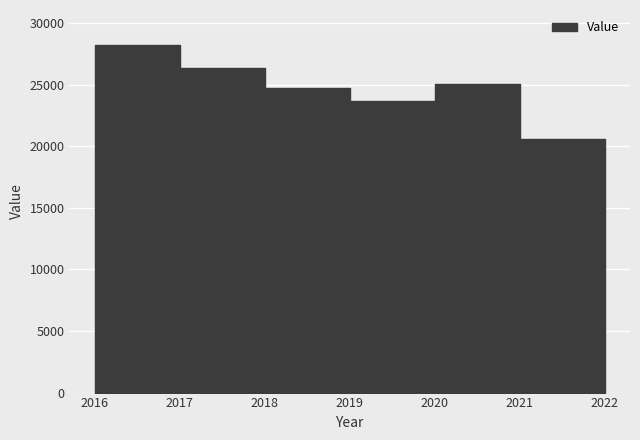

What is the change in value from 2018 to 2019?

-1068